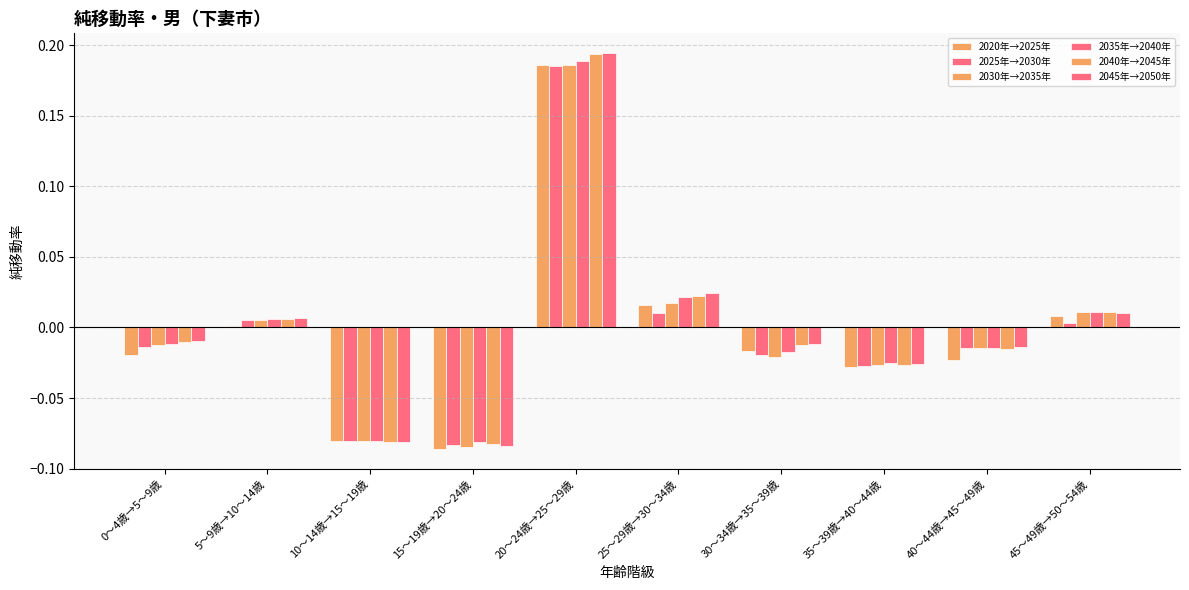

Are the bars grouped side by side (vs. stacked)?

Yes